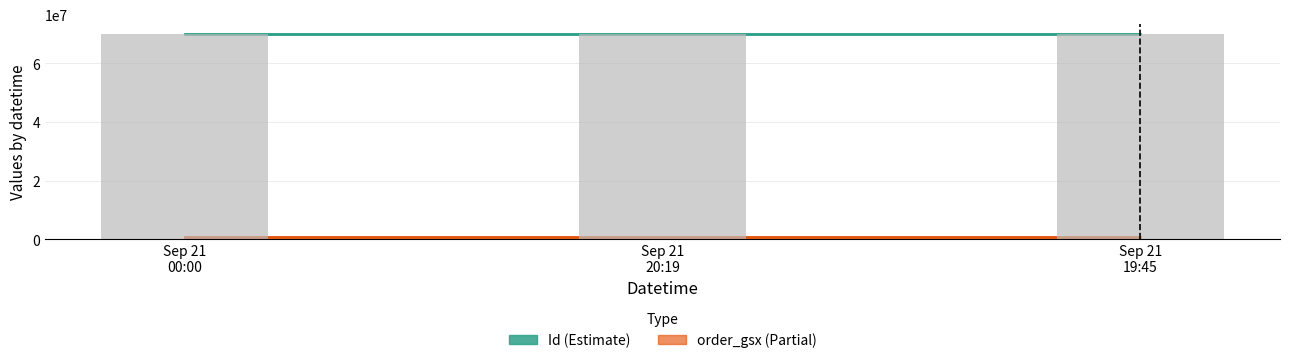

How many bars are there in total?

6